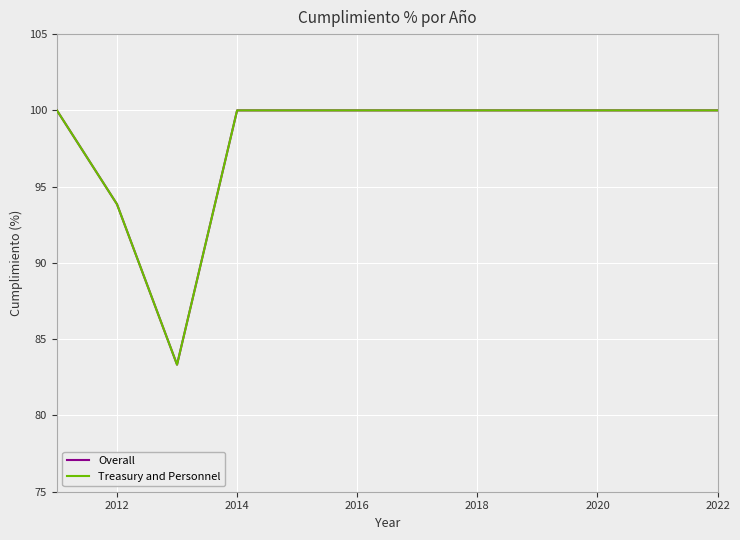

True or false: Treasury and Personnel and Overall cross at least once.

False